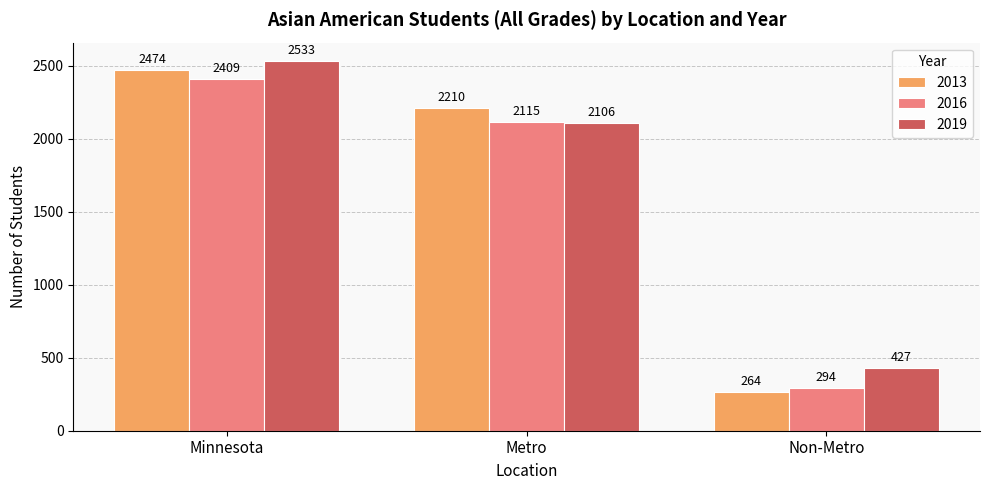

At which category is the sum across all series the highest?

Minnesota